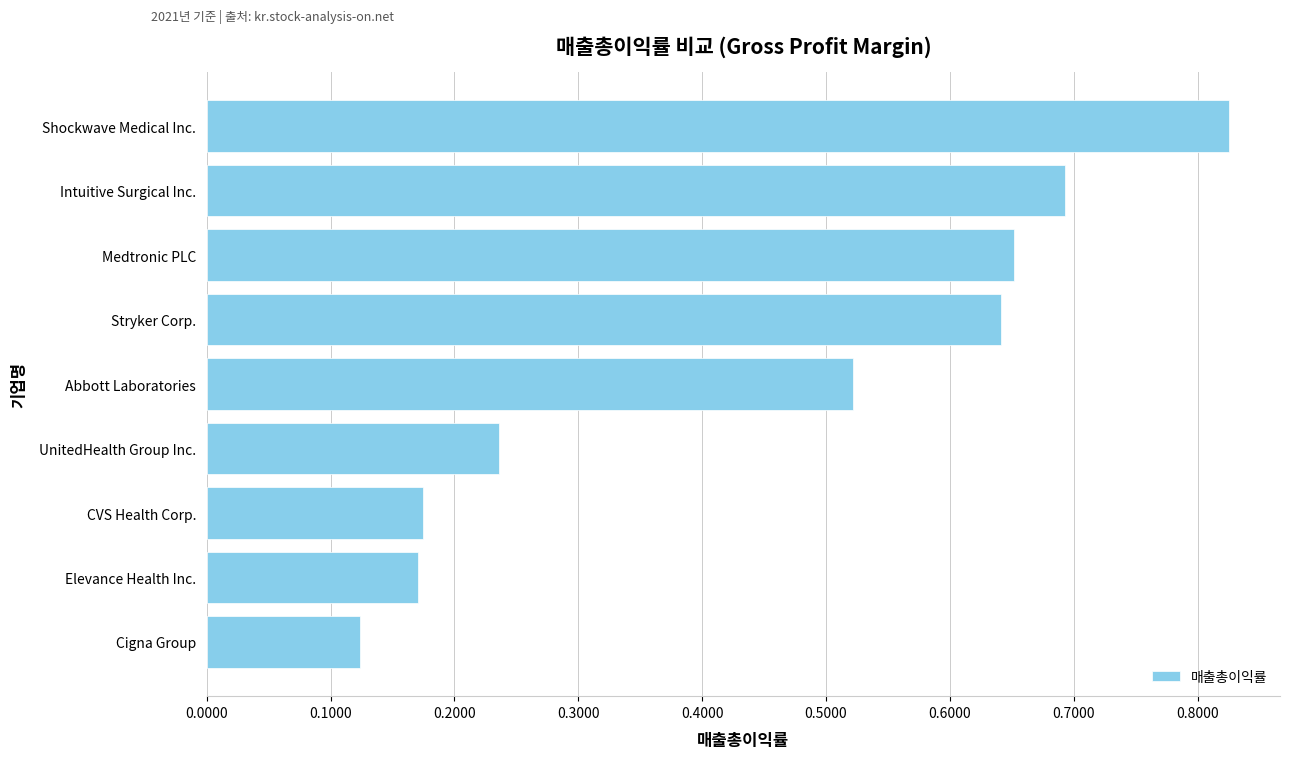

Which category has the highest value across all series?

Shockwave Medical Inc.